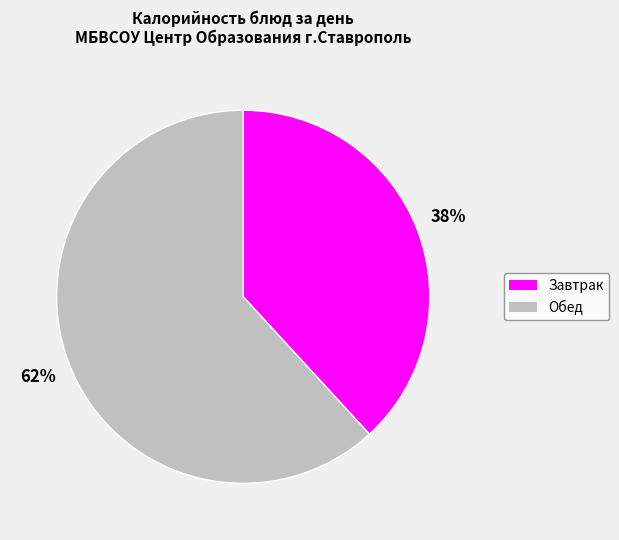

Does any single category account for the majority?

Yes